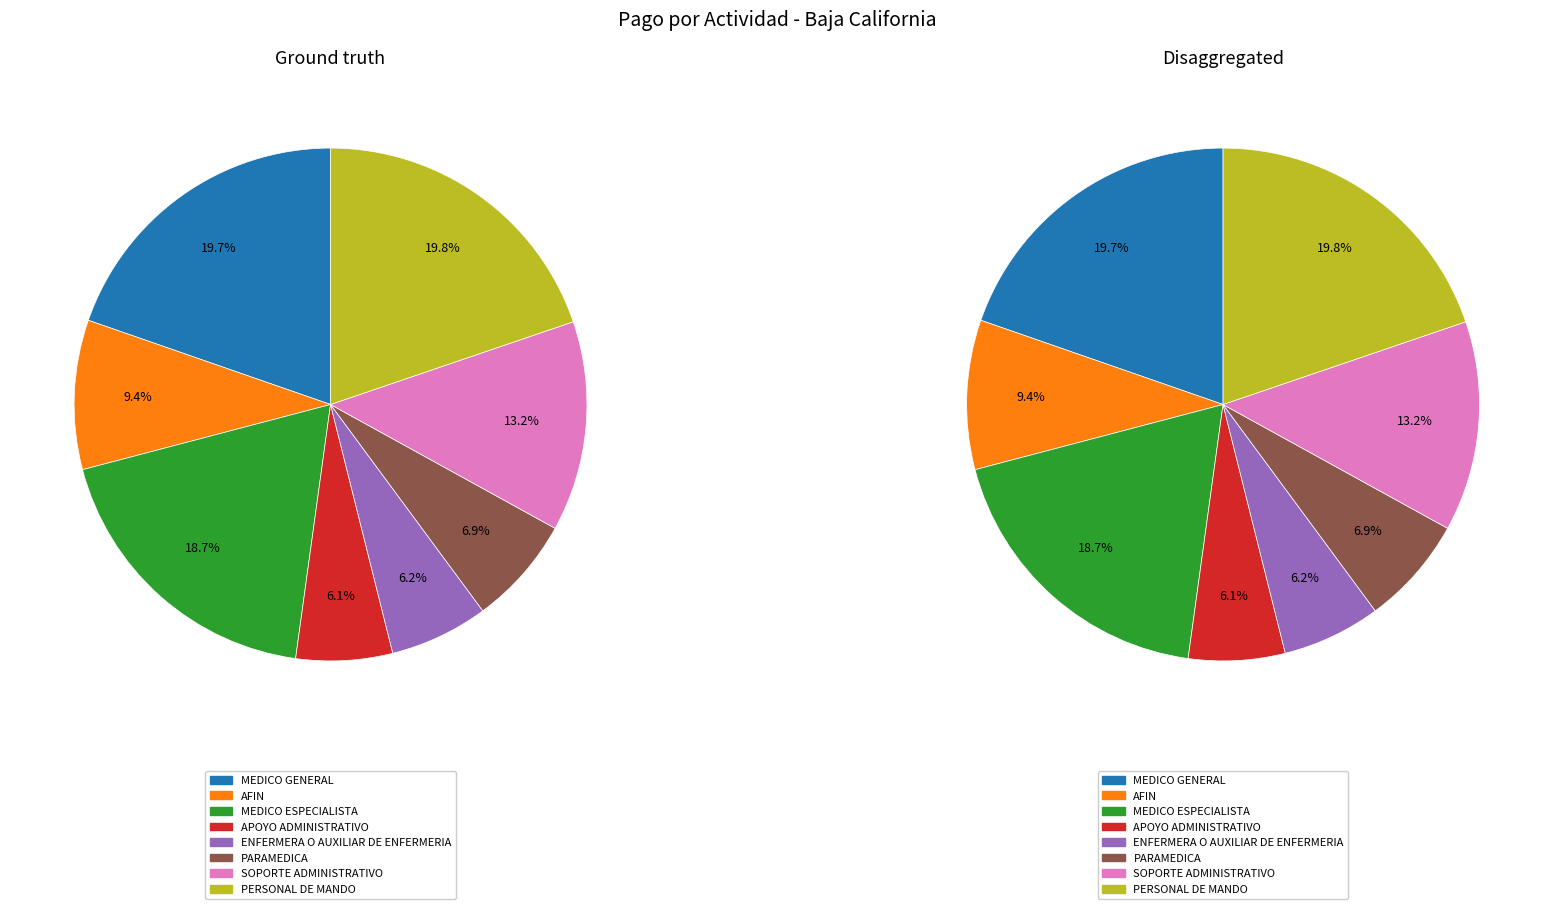

To the nearest percent, what portion does PERSONAL DE MANDO represent?

20%